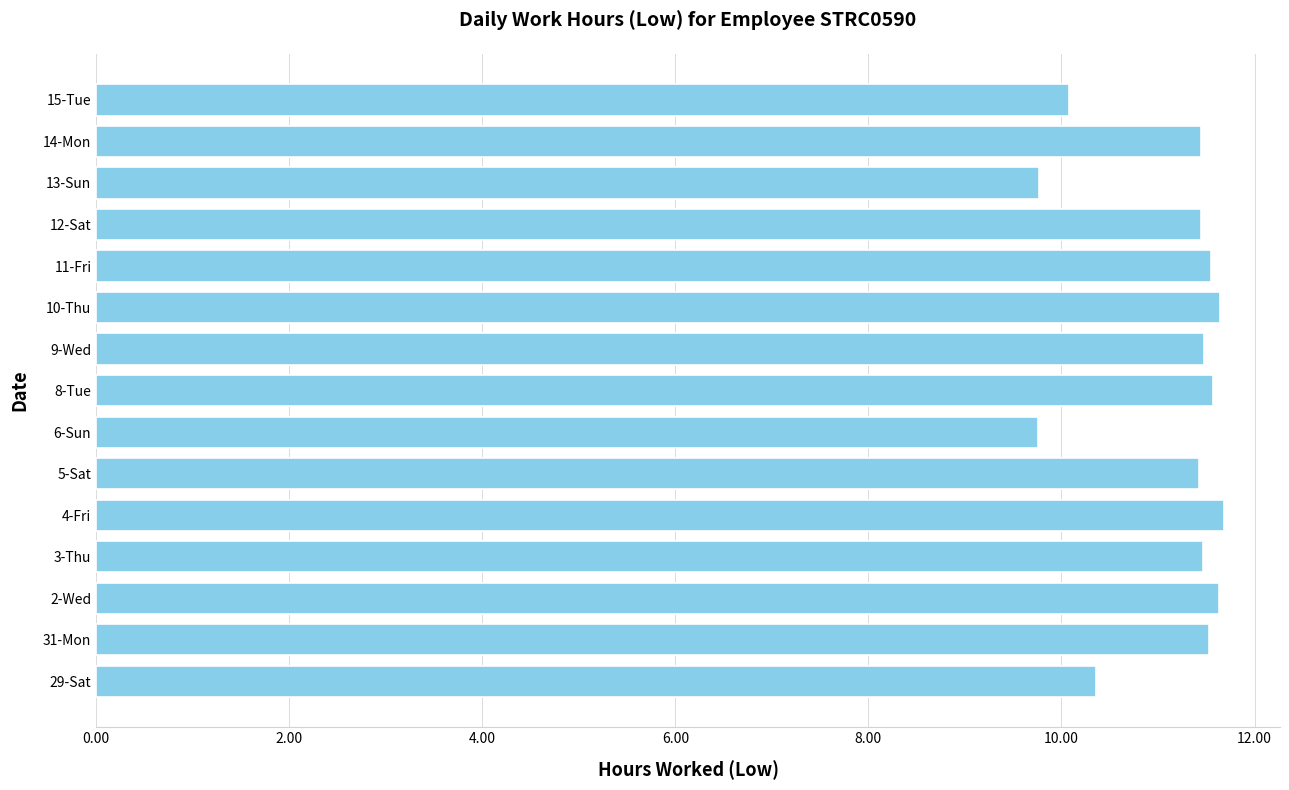

The chart shows a value of 18.6 at 8-Tue. True or false?

False